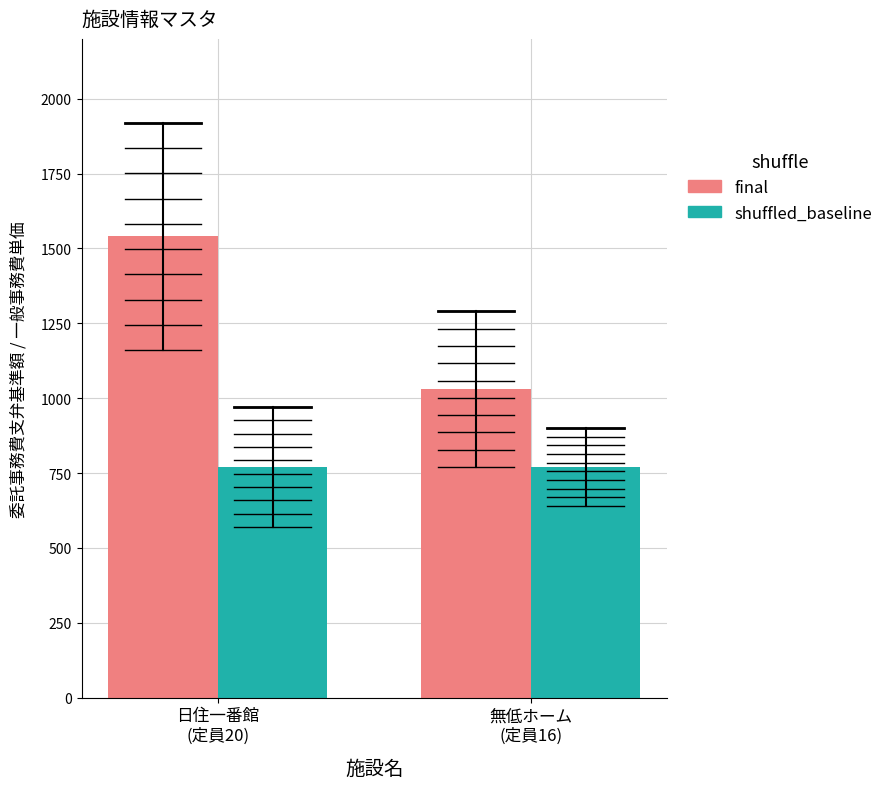

Is the value of shuffled_baseline at 日住一番館
(定員20) greater than the value of final at 日住一番館
(定員20)?

No